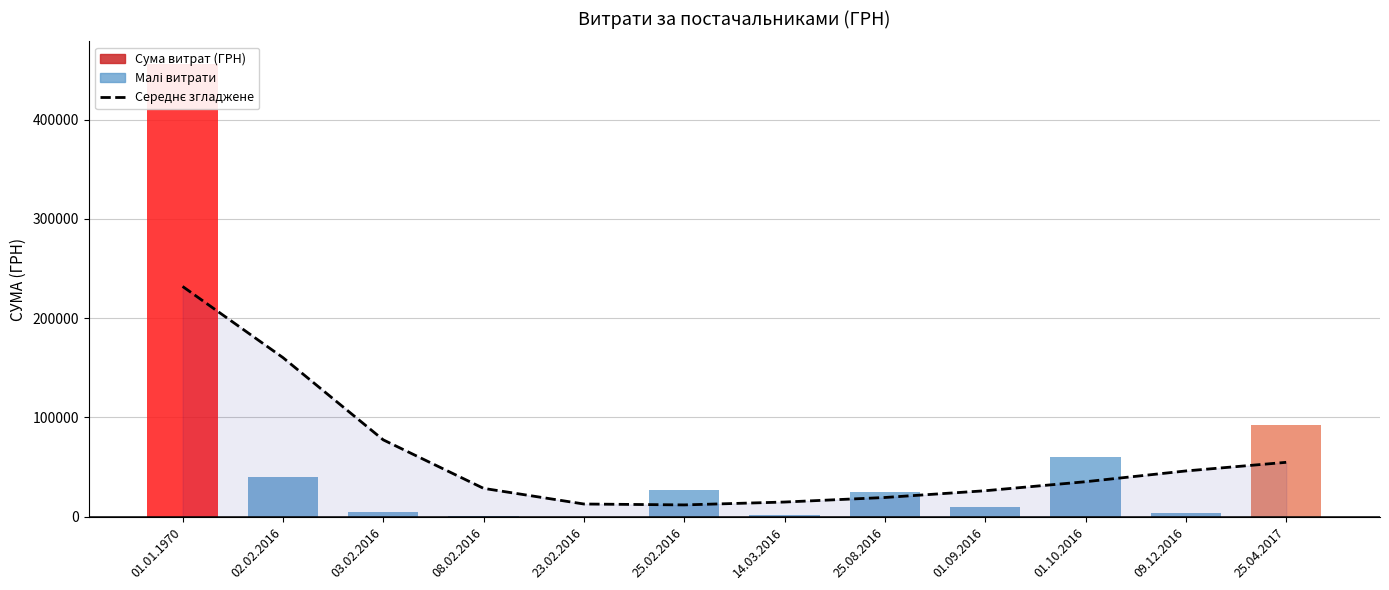

Where does the data first go above 35243?

01.01.1970